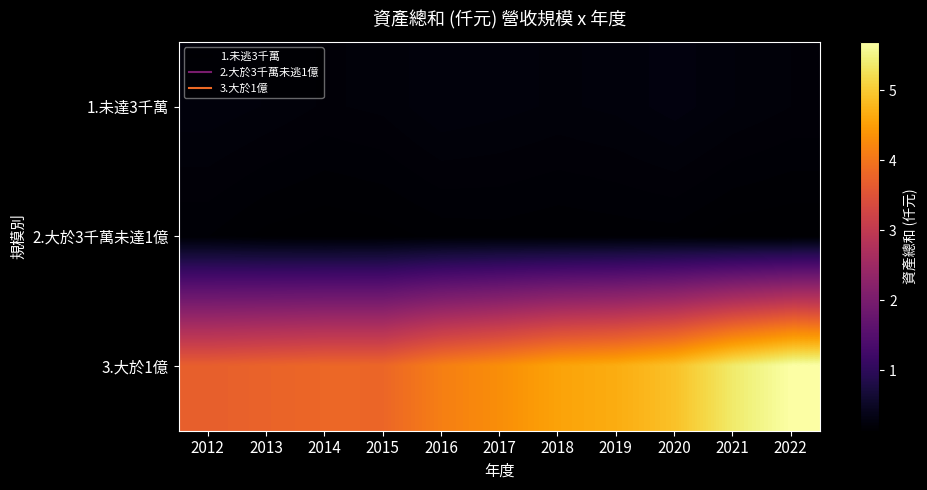

What is the maximum value shown in the chart?

56921919607